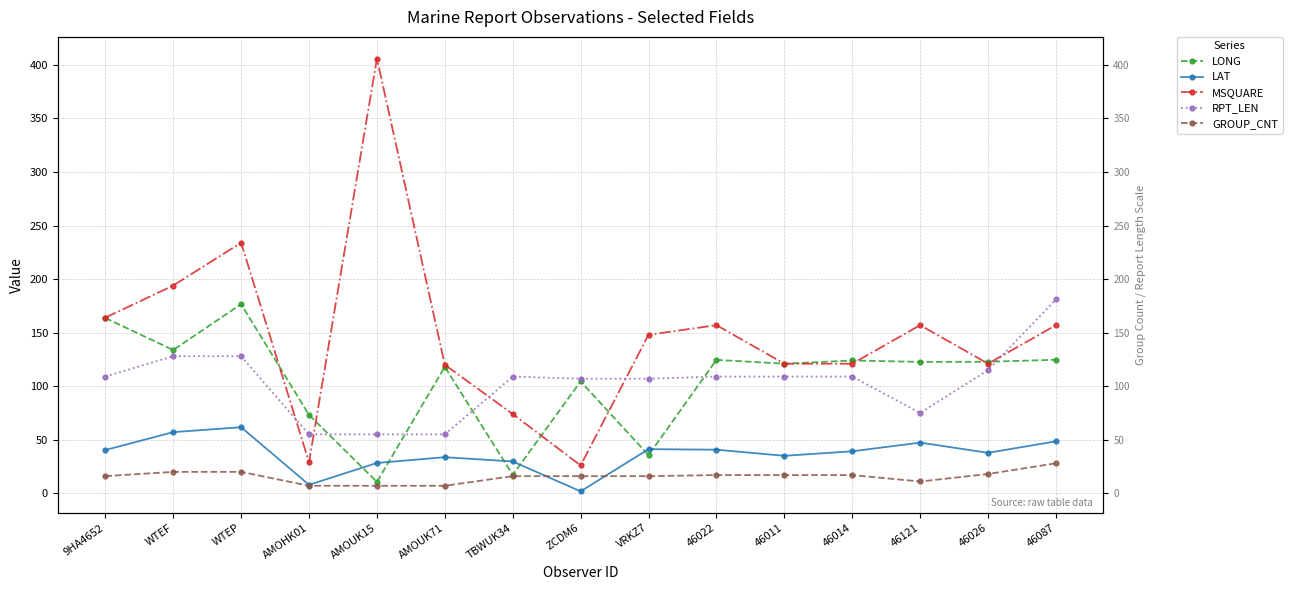

Reading left to right, list all the values displayed in this chart.

LONG: 9HA4652=163.7	WTEF=133.8	WTEP=176.6	AMOHK01=73.2	AMOUK15=10.6	AMOUK71=118.1	TBWUK34=17.2	ZCDM6=104.5	VRKZ7=35.6	46022=124.6	46011=121.0	46014=124.0	46121=122.7	46026=122.8	46087=124.7
LAT: 9HA4652=40.4	WTEF=57.1	WTEP=61.7	AMOHK01=7.9	AMOUK15=28.3	AMOUK71=33.7	TBWUK34=29.7	ZCDM6=1.8	VRKZ7=41.2	46022=40.7	46011=35.0	46014=39.2	46121=47.3	46026=37.8	46087=48.5
MSQUARE: 9HA4652=164.0	WTEF=194.0	WTEP=234.0	AMOHK01=29.0	AMOUK15=406.0	AMOUK71=120.0	TBWUK34=74.0	ZCDM6=26.0	VRKZ7=148.0	46022=157.0	46011=121.0	46014=121.0	46121=157.0	46026=121.0	46087=157.0
RPT_LEN: 9HA4652=109.0	WTEF=128.0	WTEP=128.0	AMOHK01=55.0	AMOUK15=55.0	AMOUK71=55.0	TBWUK34=109.0	ZCDM6=107.0	VRKZ7=107.0	46022=109.0	46011=109.0	46014=109.0	46121=75.0	46026=115.0	46087=181.0
GROUP_CNT: 9HA4652=16.0	WTEF=20.0	WTEP=20.0	AMOHK01=7.0	AMOUK15=7.0	AMOUK71=7.0	TBWUK34=16.0	ZCDM6=16.0	VRKZ7=16.0	46022=17.0	46011=17.0	46014=17.0	46121=11.0	46026=18.0	46087=28.0